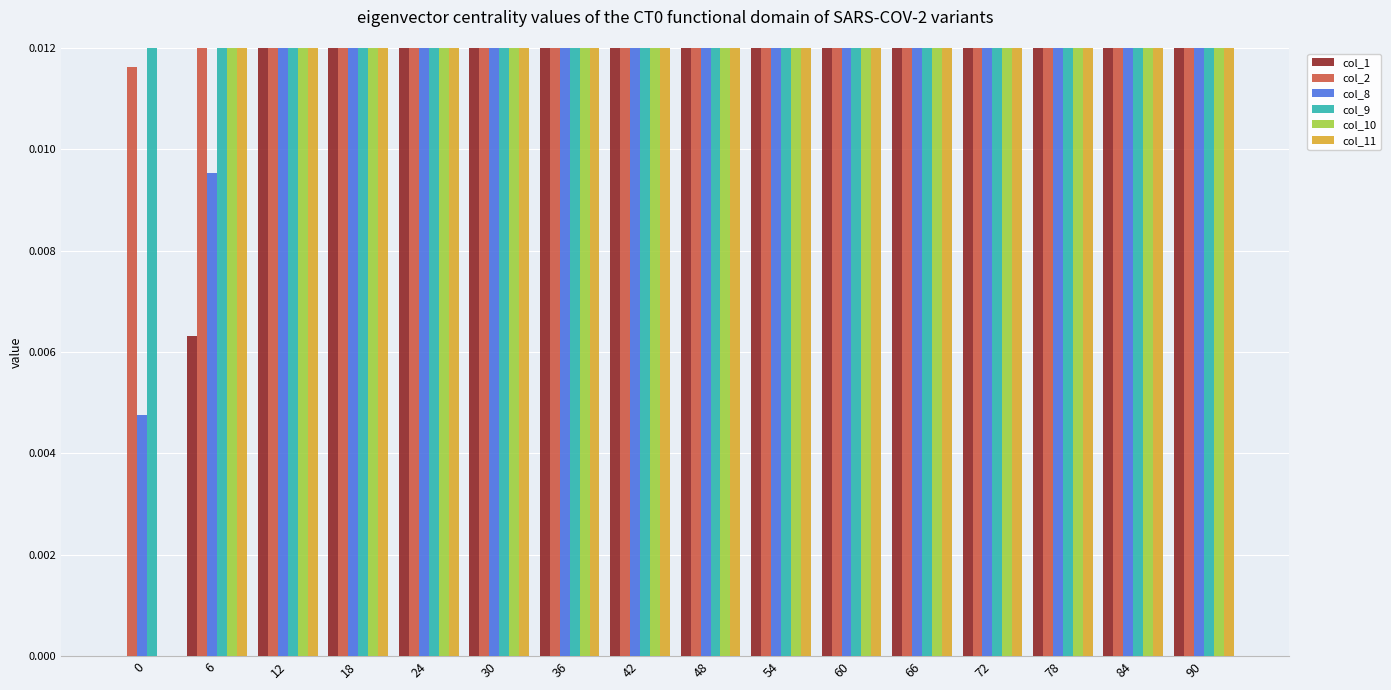

How many data points does each series have?

16